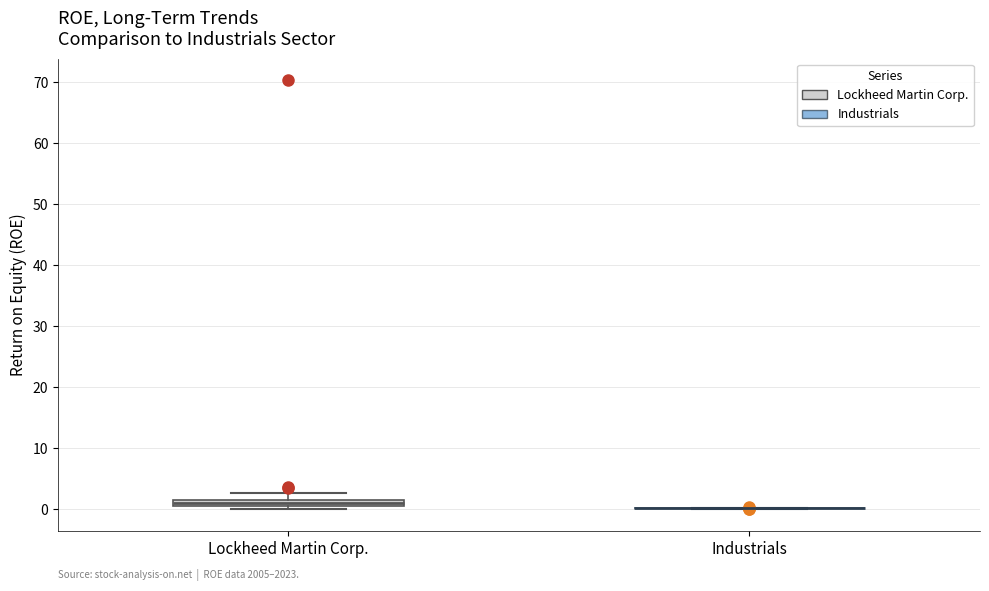

Where is the lower edge of the box for Lockheed Martin Corp. on the y-axis? The values are not printed on the chart, so give them approximately, as read against the axis.

1